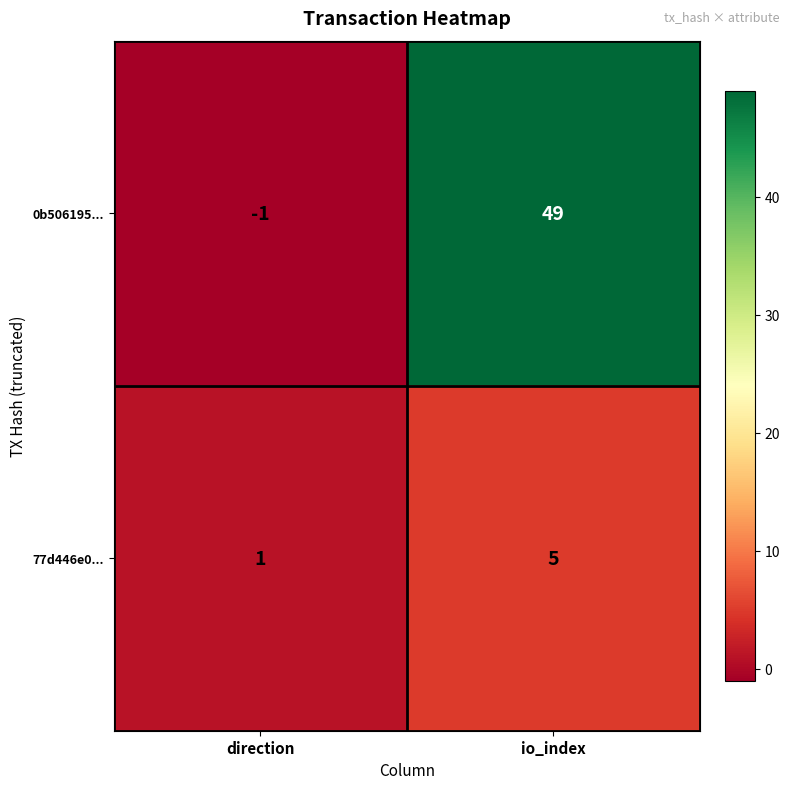

The value of 0b506195... at io_index is 78. True or false?

False